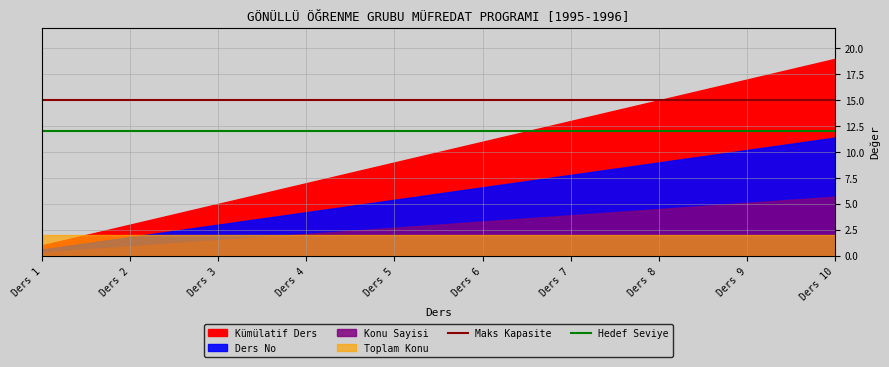

What is the lowest value of the Maks Kapasite series?

15